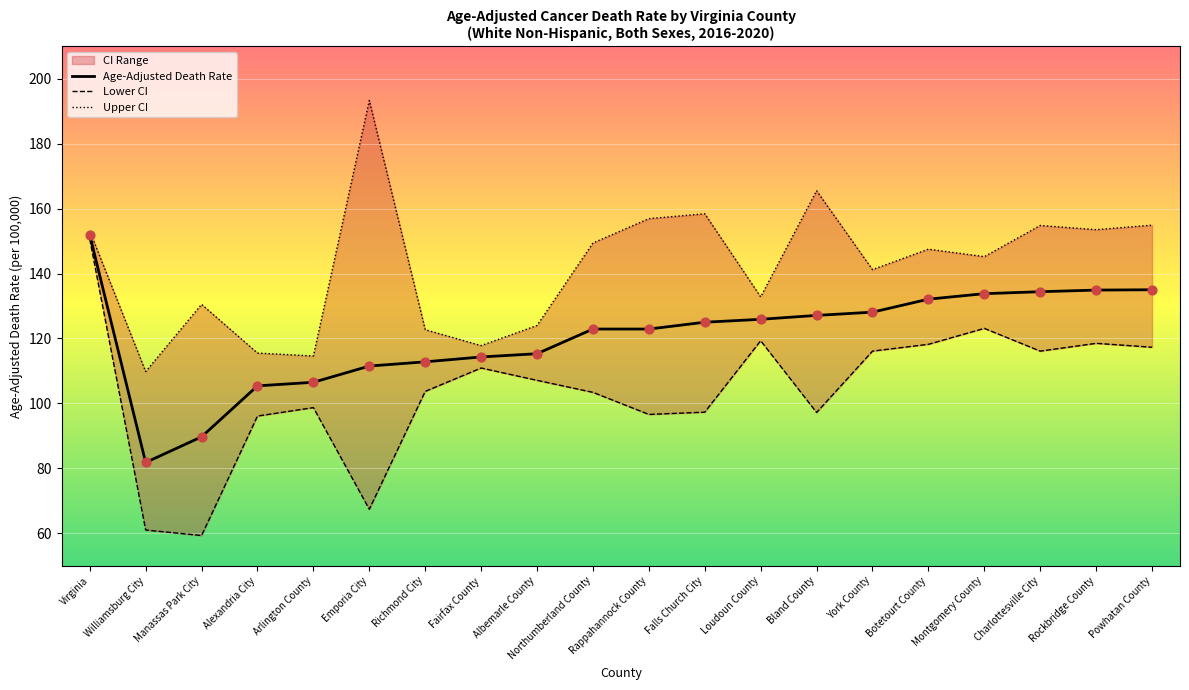

Which series has the largest Y range (max minus min)?

Lower CI